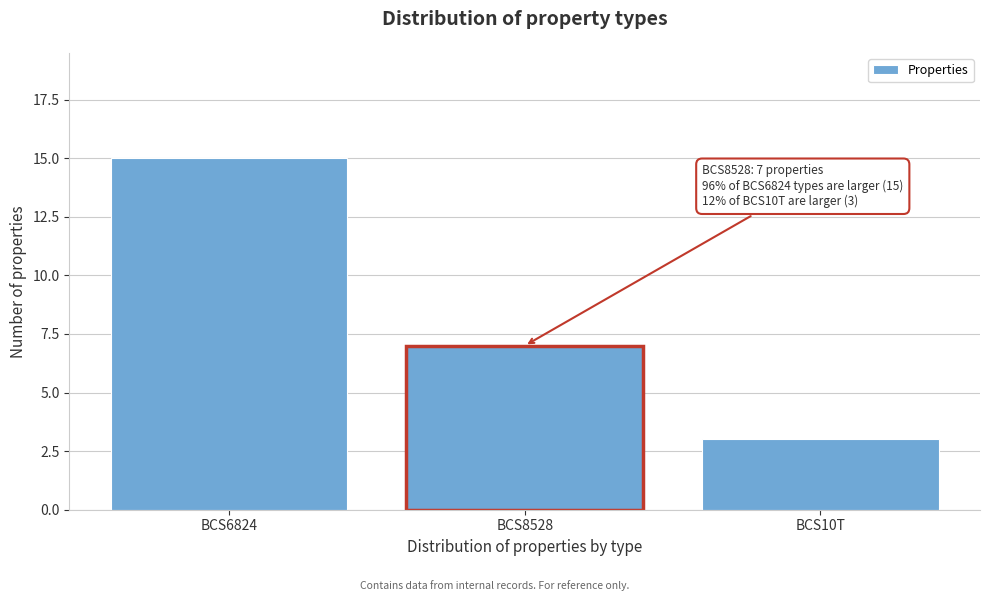

Reading left to right, extract all data points from this chart.

BCS6824=15	BCS8528=7	BCS10T=3